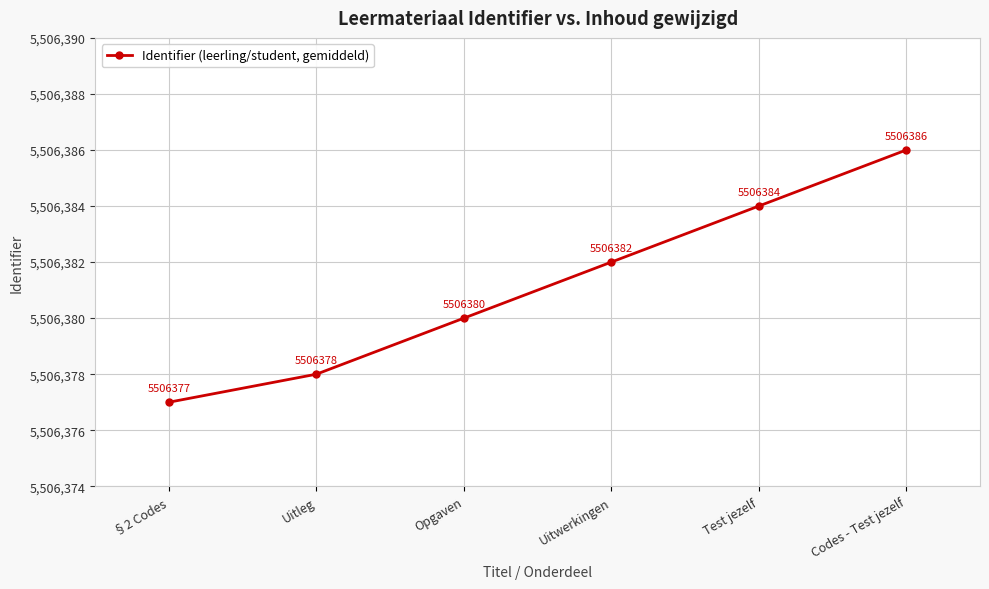

What is the difference between the values at Uitleg and Opgaven?

2